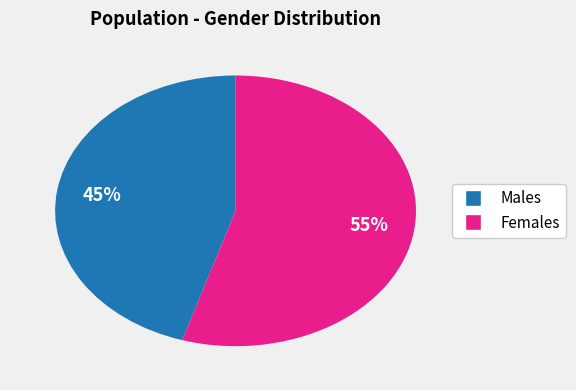

To the nearest percent, what is the difference between the largest and smallest slice percentages?

10%